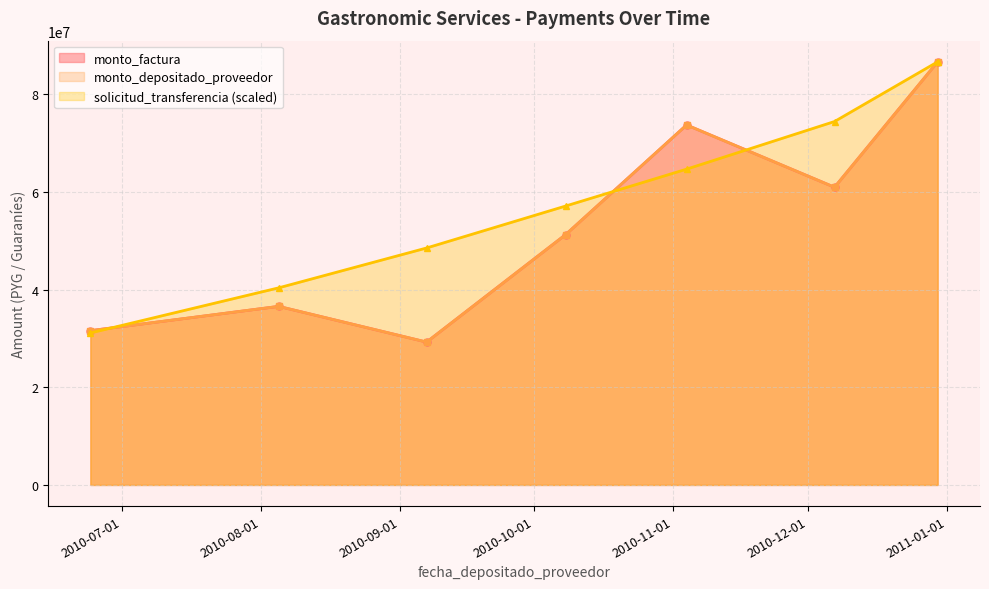

At which label does solicitud_transferencia reach its minimum?

2010-06-24